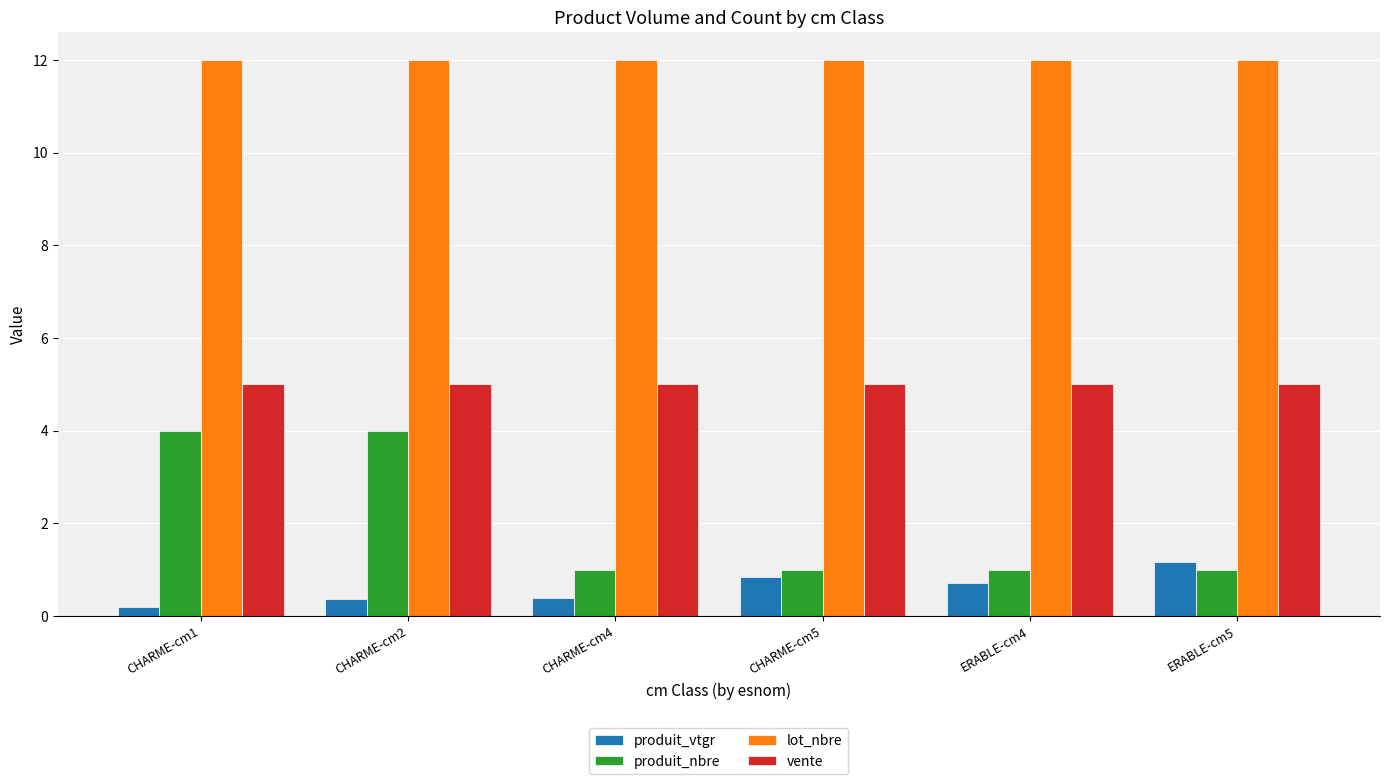

Is it true that vente equals 5.0 at CHARME-cm5?

True